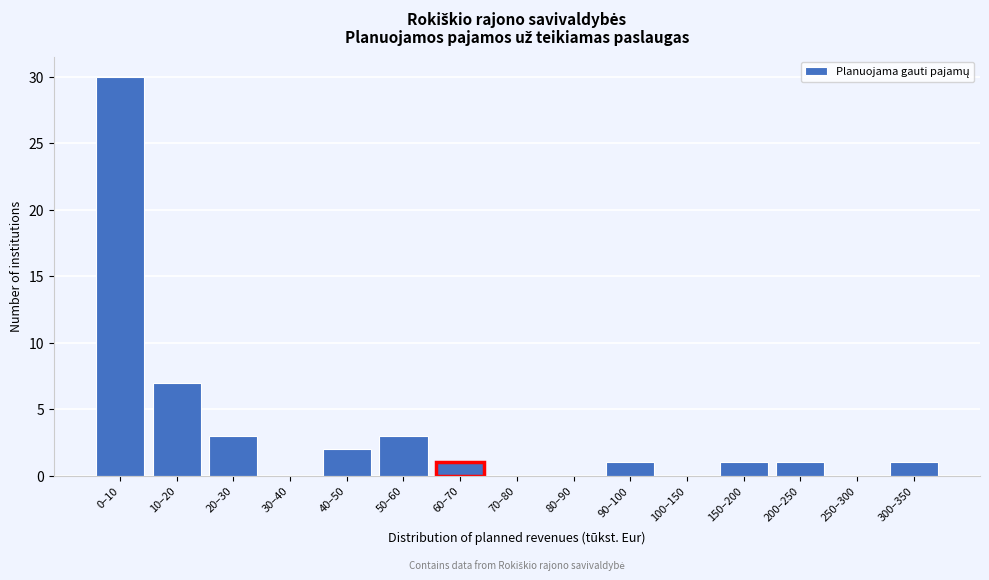

Reading left to right, list all the values displayed in this chart.

0–10=30	10–20=7	20–30=3	30–40=0	40–50=2	50–60=3	60–70=1	70–80=0	80–90=0	90–100=1	100–150=0	150–200=1	200–250=1	250–300=0	300–350=1